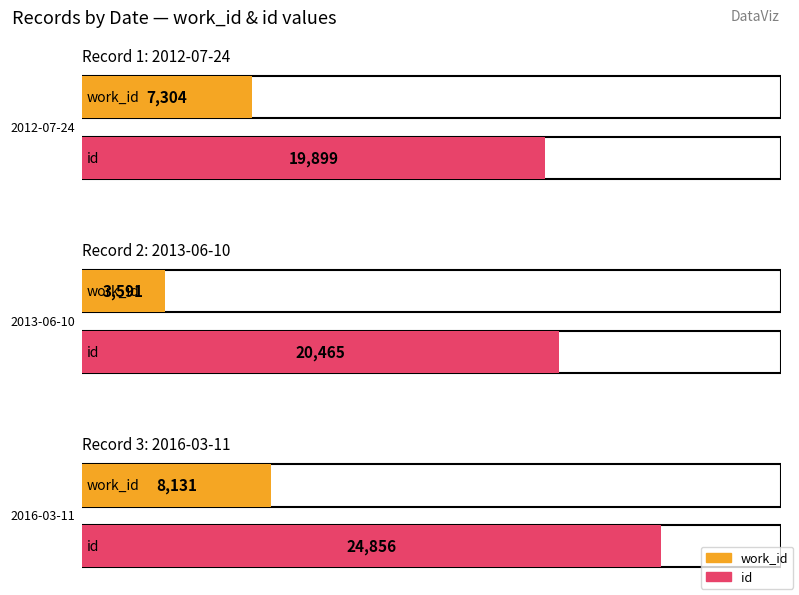

At which label is id closest to 22377?

2013-06-10